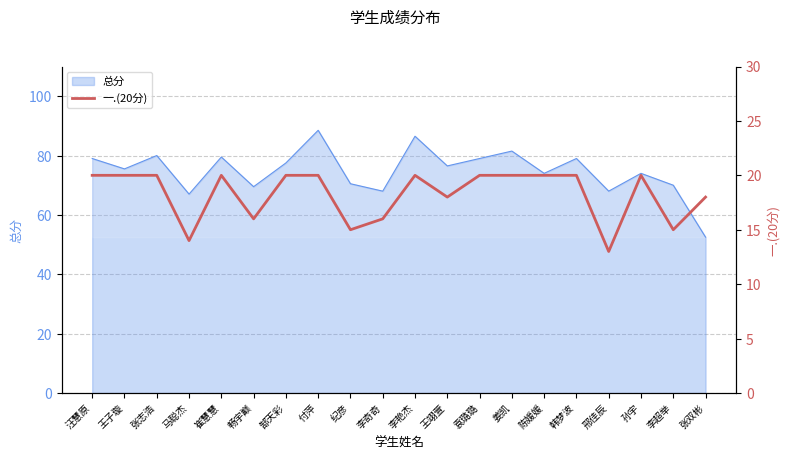

At which label does 总分 reach its minimum?

张双彬